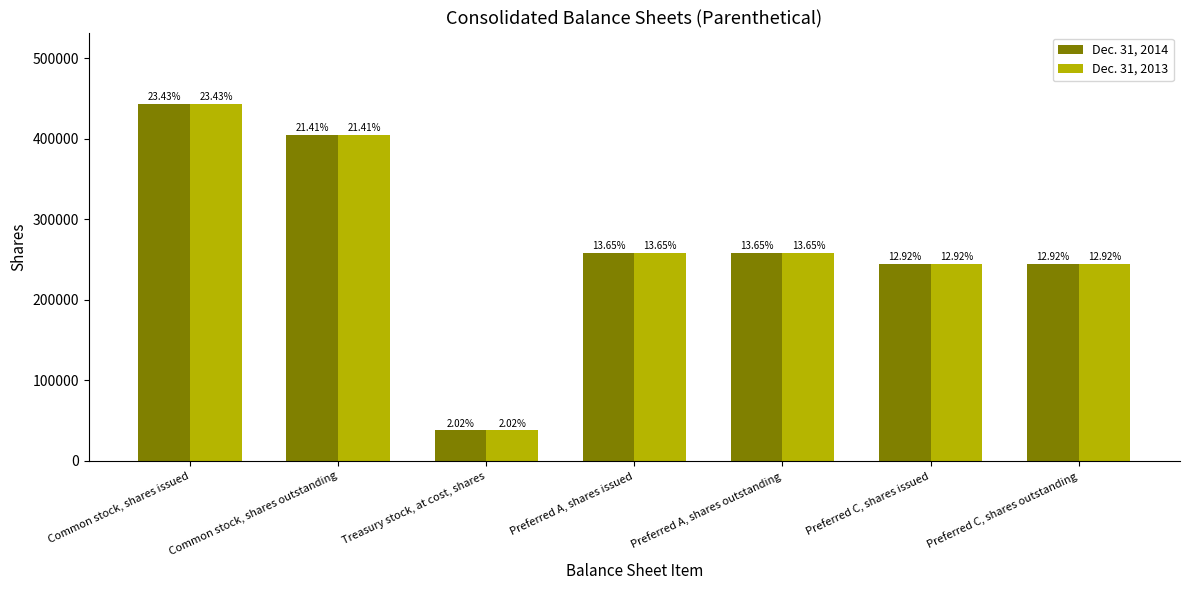

What position from the left is Common stock, shares issued?

1